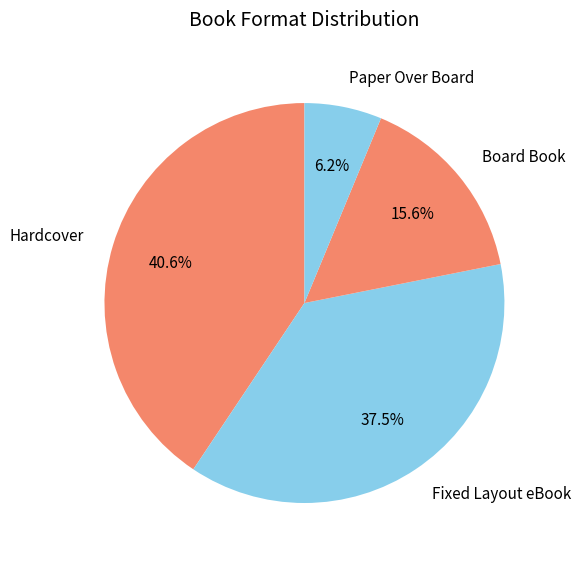

How many slices are in this pie chart?

4